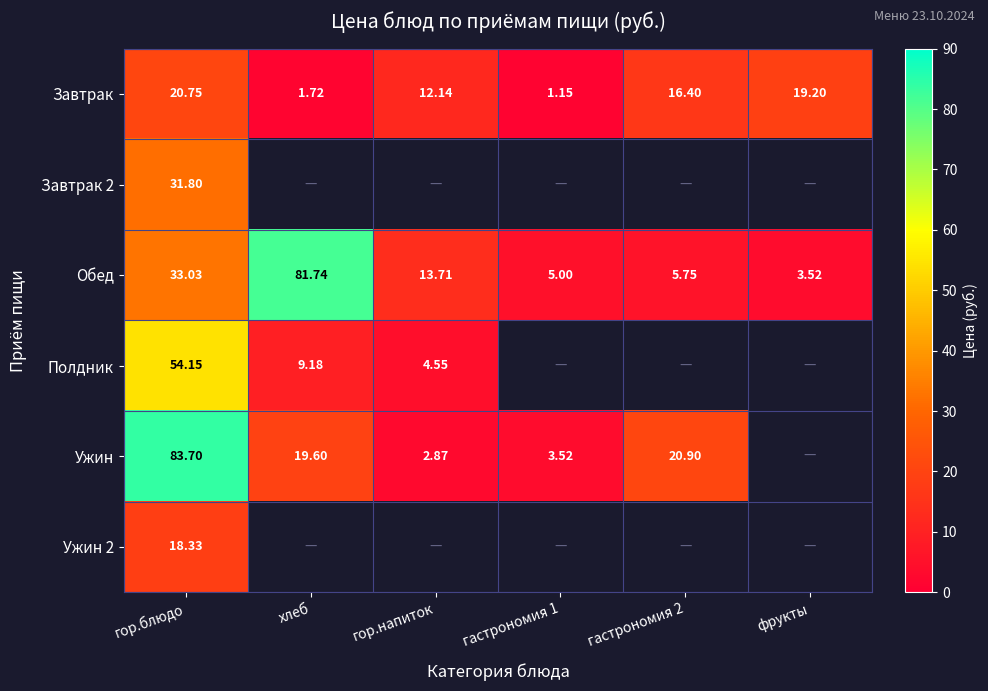

Is the value of Обед at фрукты greater than the value of Завтрак at гастрономия 1?

Yes